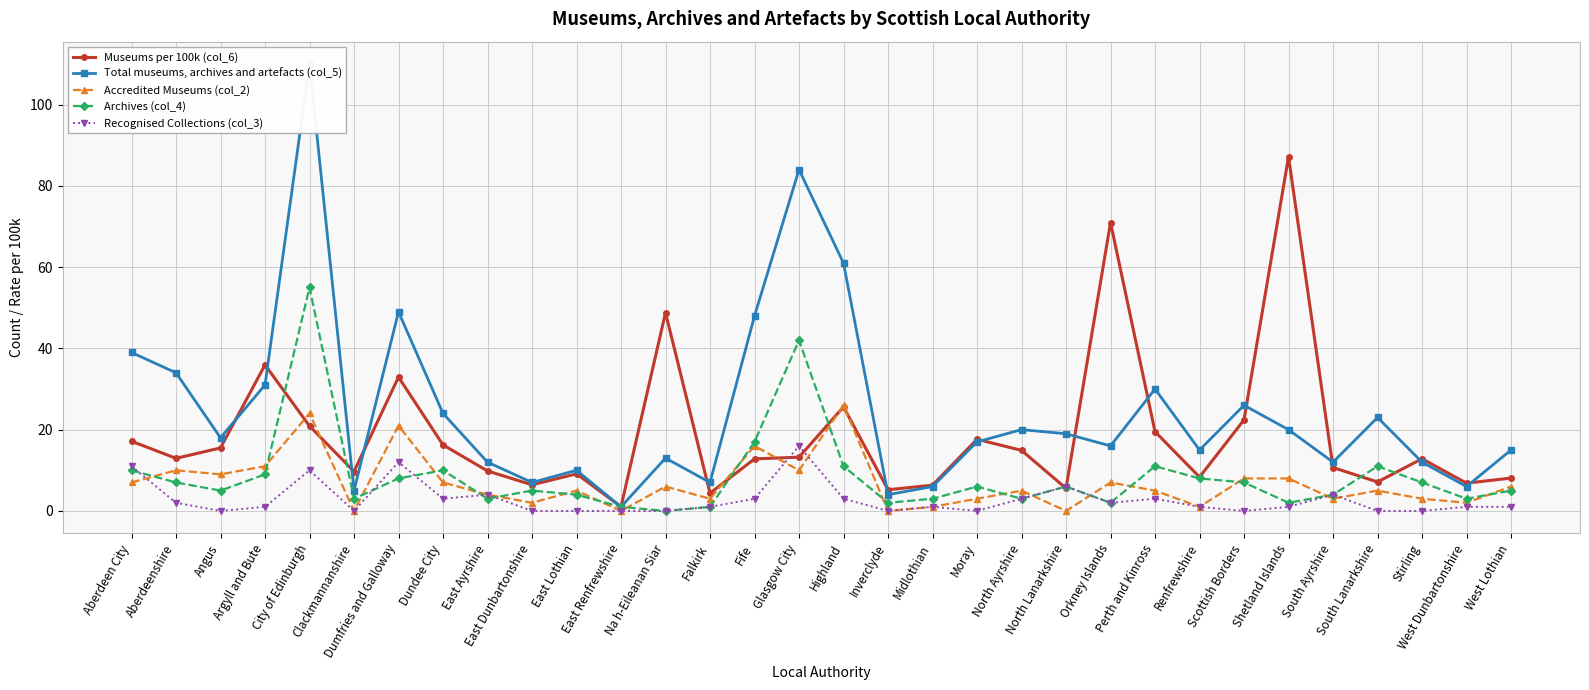

The value of Recognised Collections (col_3) at Dundee City is 1.2. True or false?

False